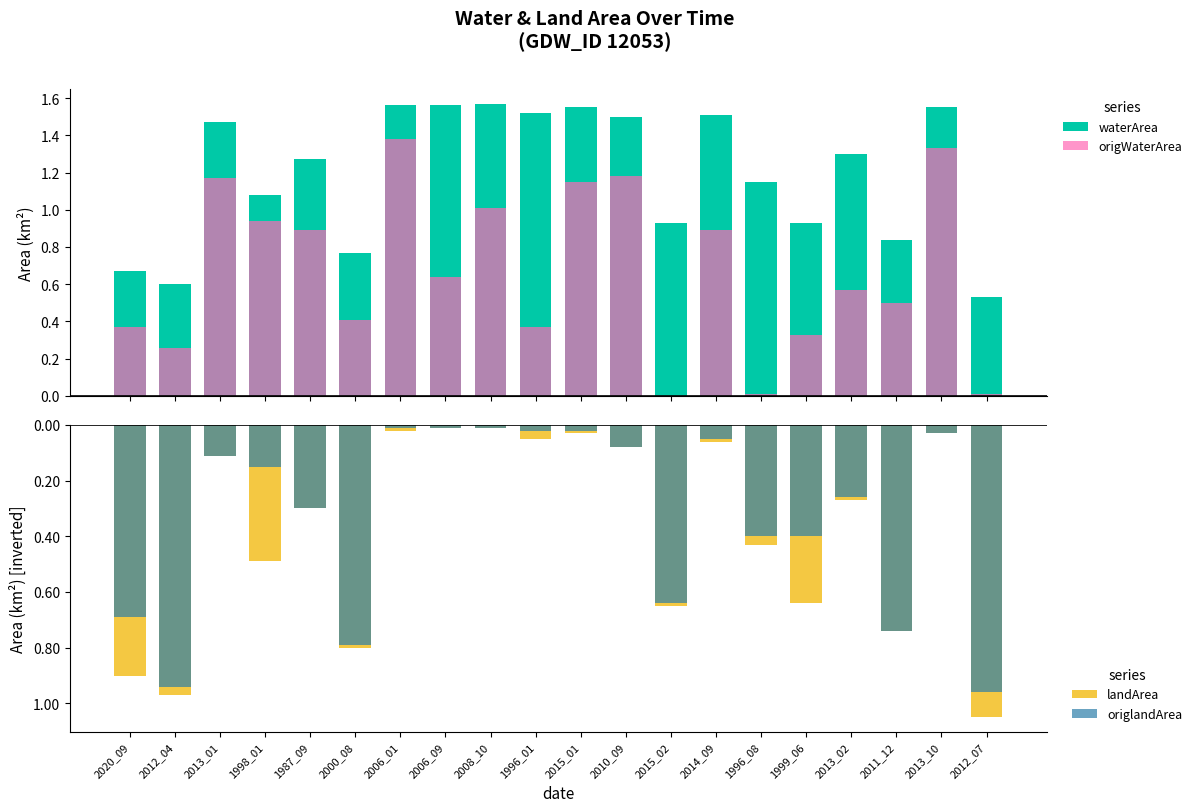

What is the total value across all series at 2011_12?

-0.1